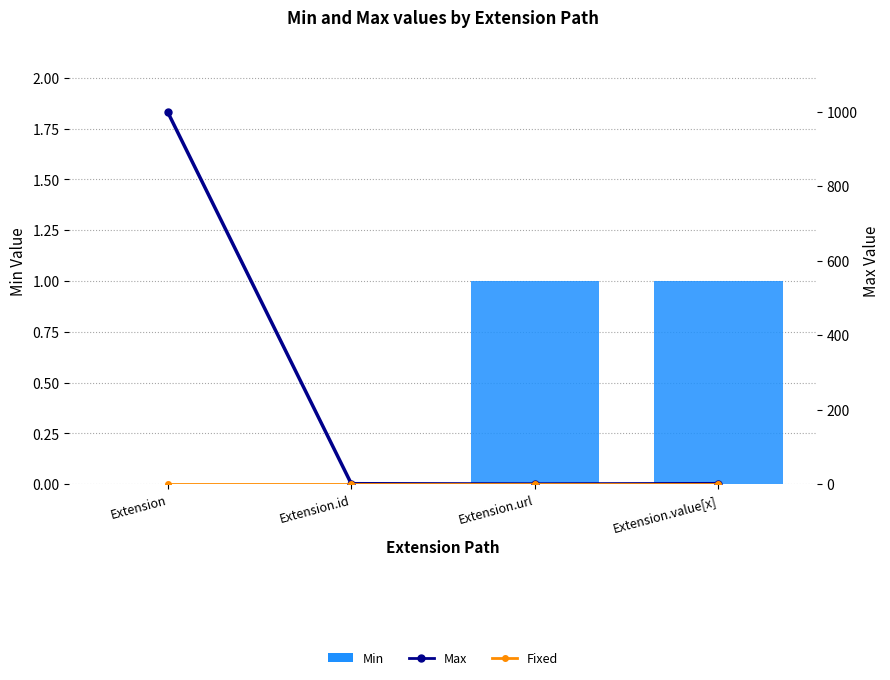

Is it true that Min equals -1 at Extension.id?

False